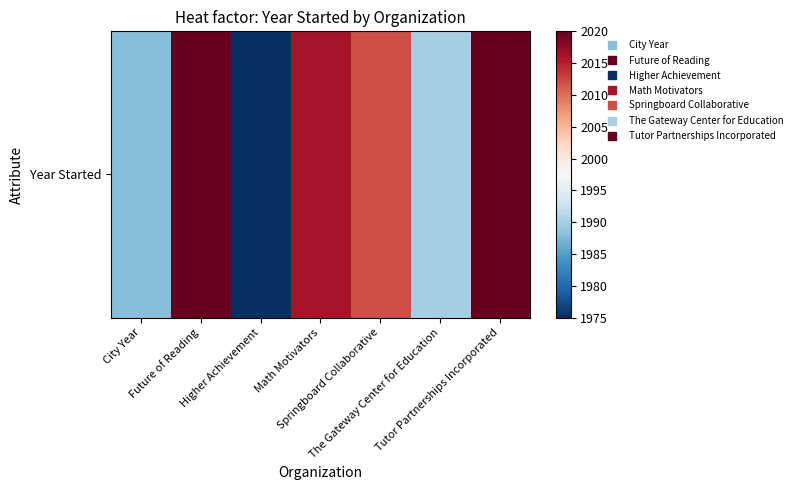

Is it true that the value at Higher Achievement is 1975?

True